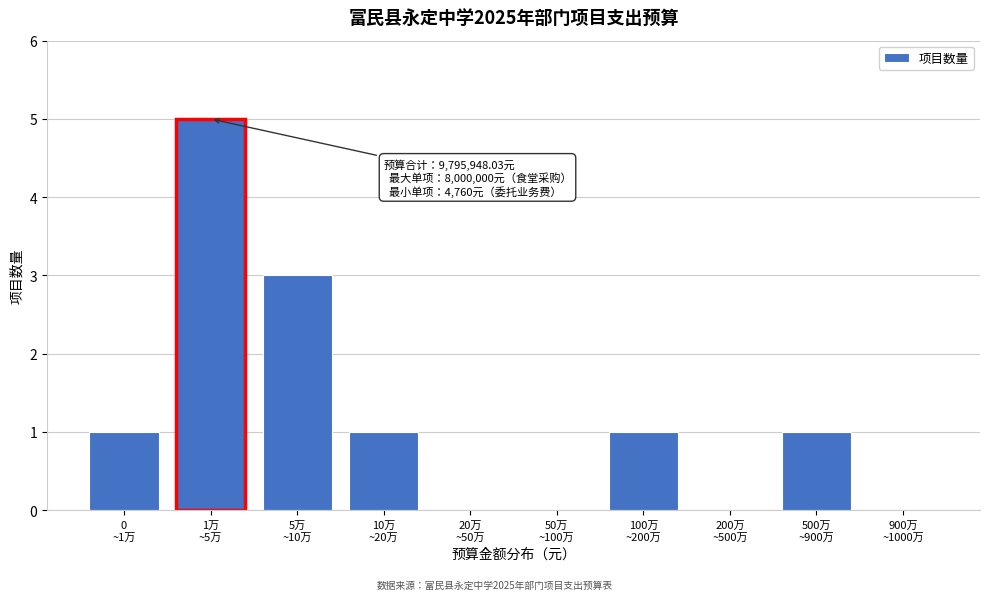

What is the greatest value displayed?

5